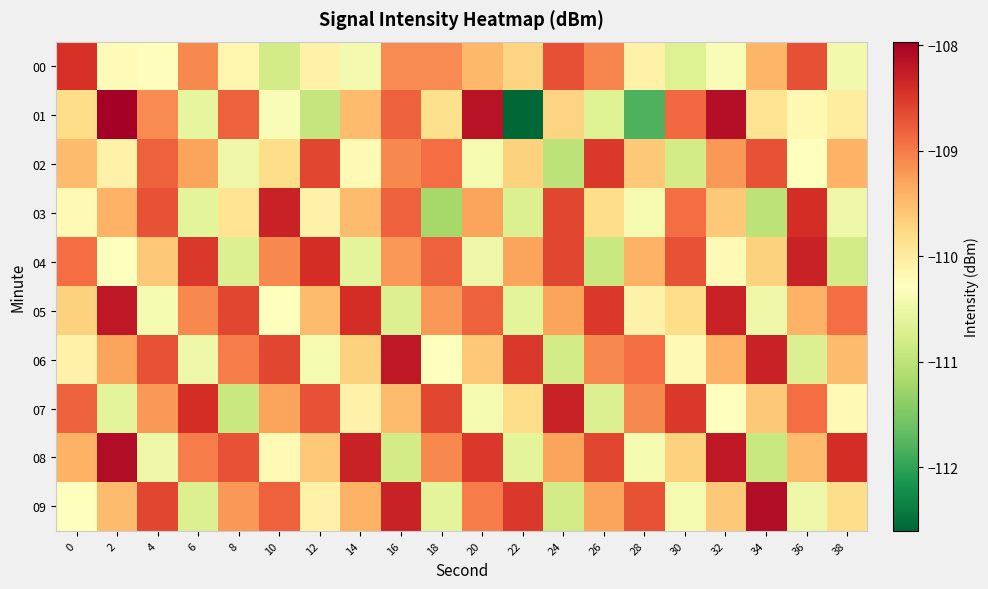

Count the number of data series in this chart.

10